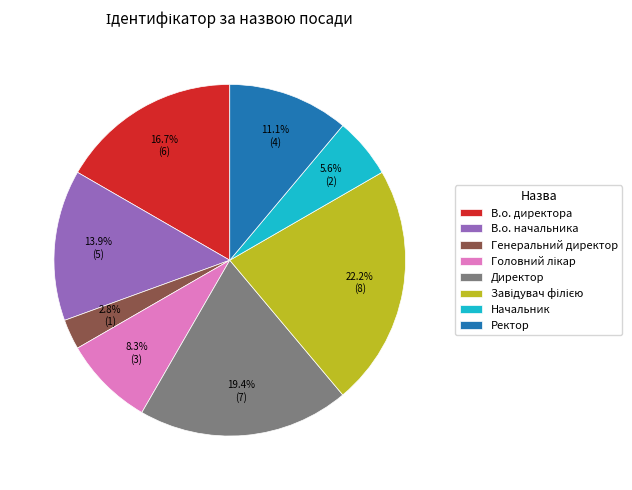

Between Ректор and В.о. начальника, which is larger?

В.о. начальника